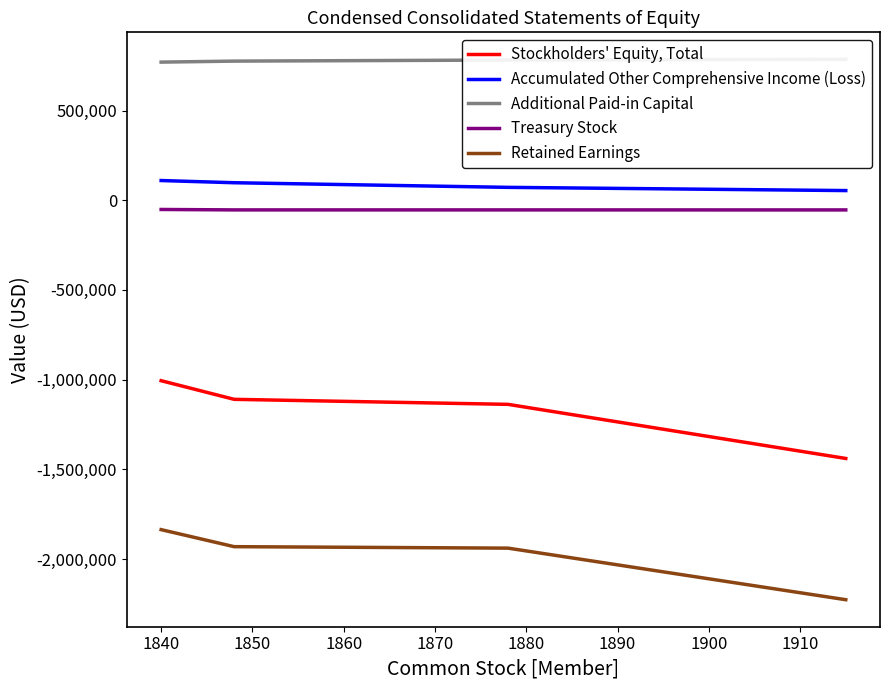

Is this an area chart (filled region under the line)?

No